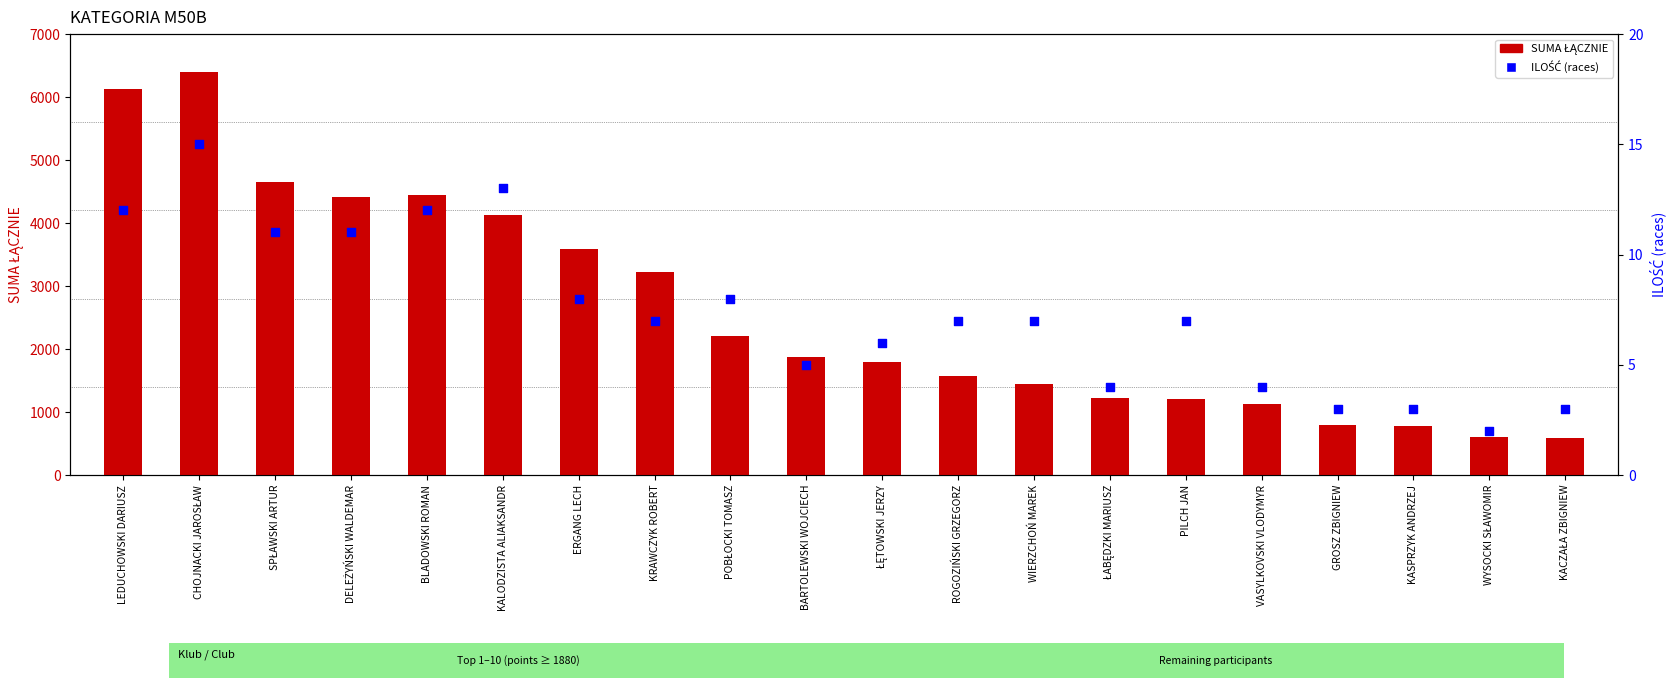

At how many categories does at least one series exceed 274?

20